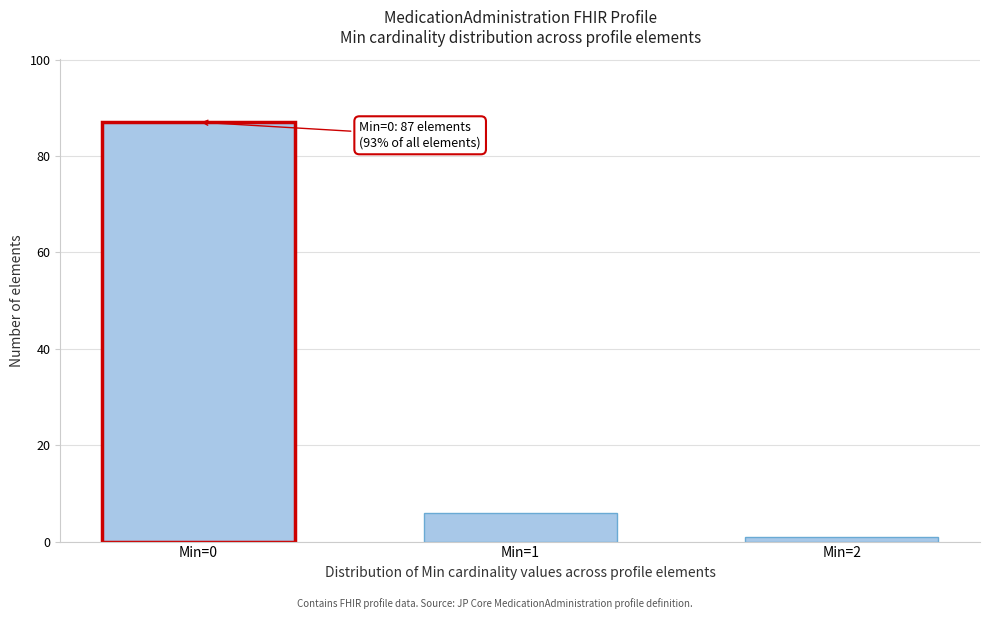

Reading left to right, transcribe all the data shown in this chart.

87	6	1